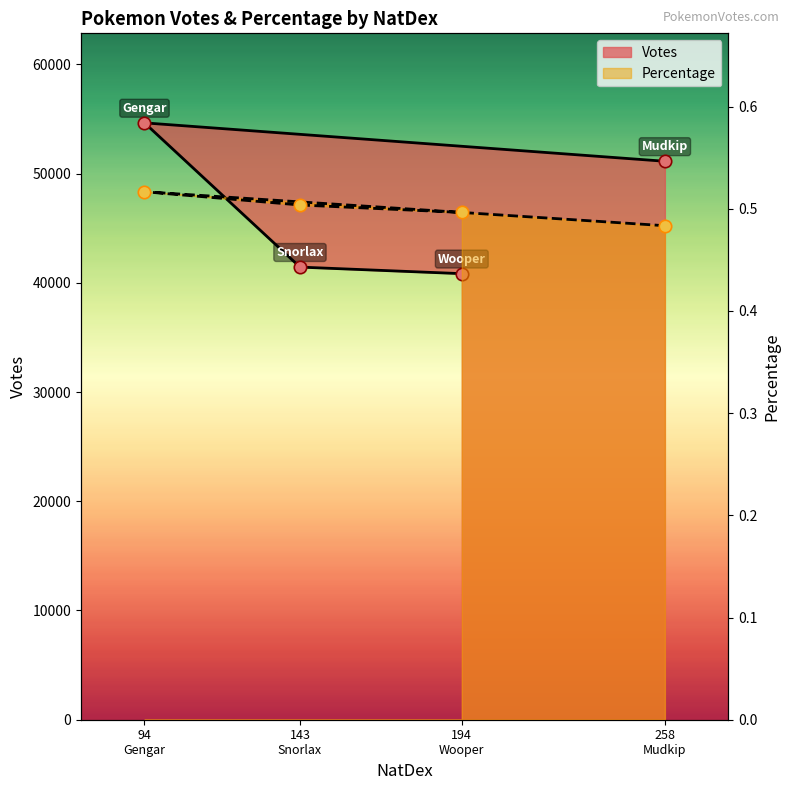

Which series contains the highest Y value?

Votes